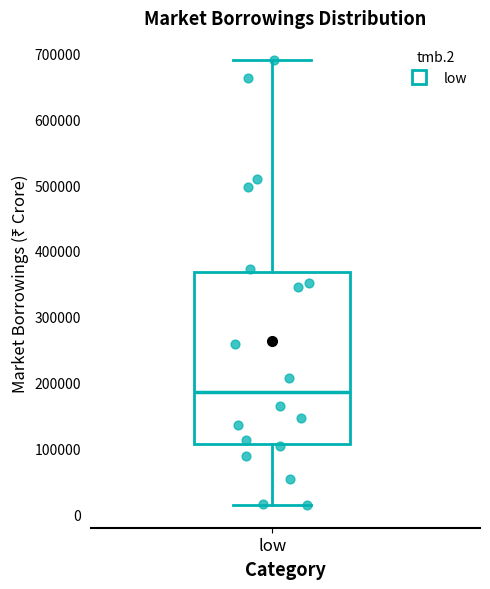

Read this box plot against the y-axis: the position of the median line, the range covered by the box, and the ends of both whiskers. The values are not printed on the chart, so give them approximately, as read against the axis.

median 190000, box 110000 to 370000, whiskers 10000 to 690000